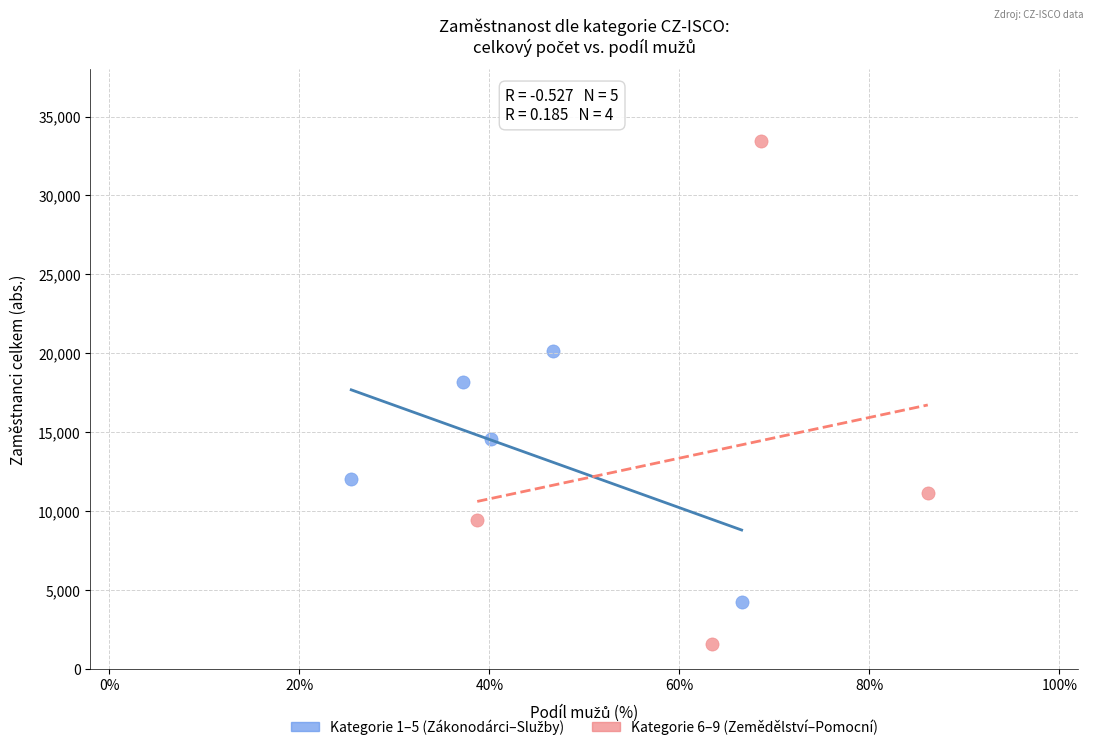

Which series reaches the maximum Y coordinate?

Kategorie 6–9 (Zemědělství–Pomocní)